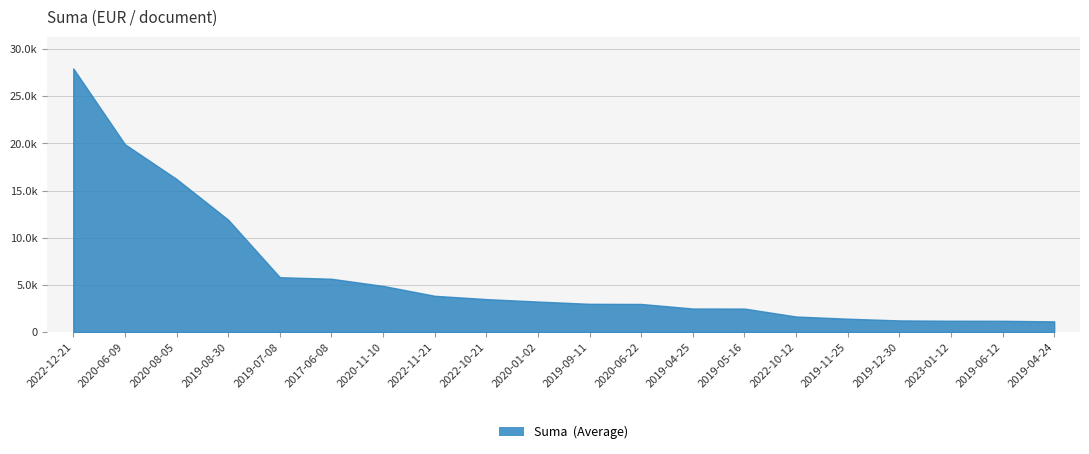

Is this an area chart (filled region under the line)?

Yes